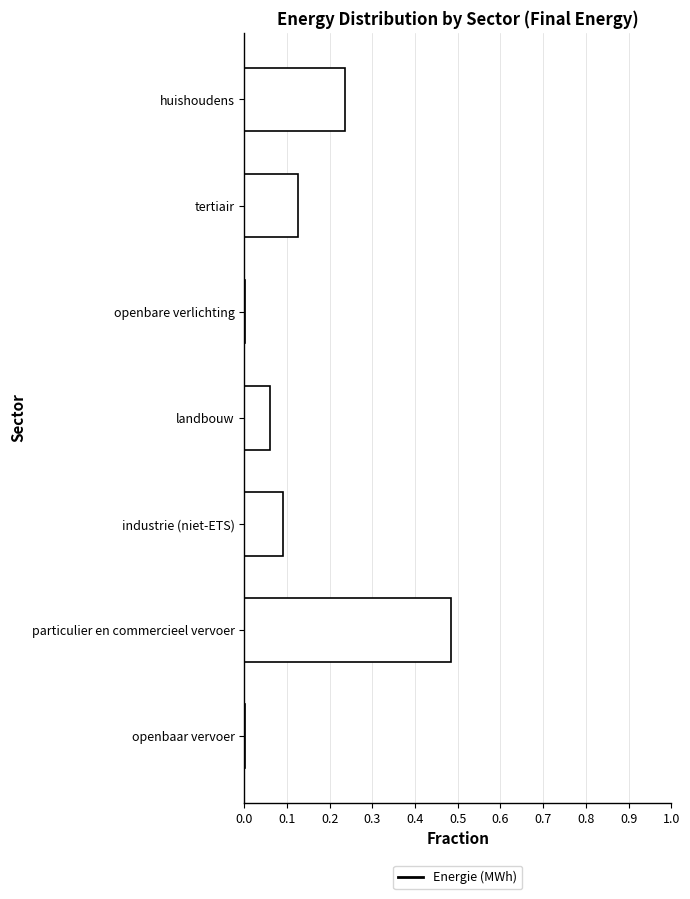

What is the sum of all values?

1.0